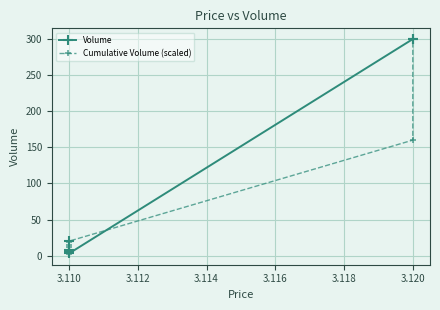

Which series ends up on top after the final intersection of Volume and Cumulative Volume (scaled)?

Volume